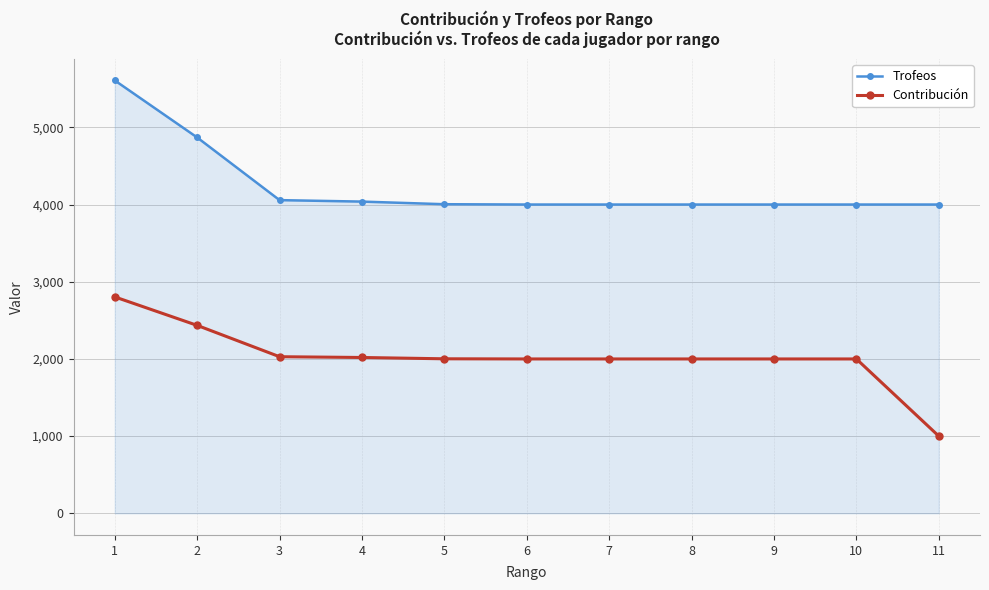

Does the chart have visible grid lines?

Yes